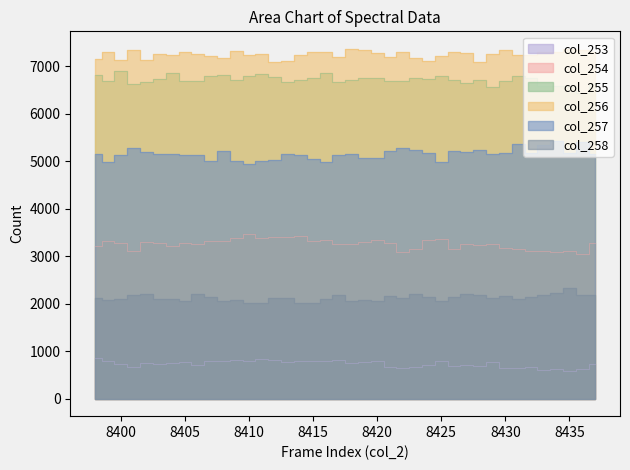

What is the highest value of the col_255 series?

6903